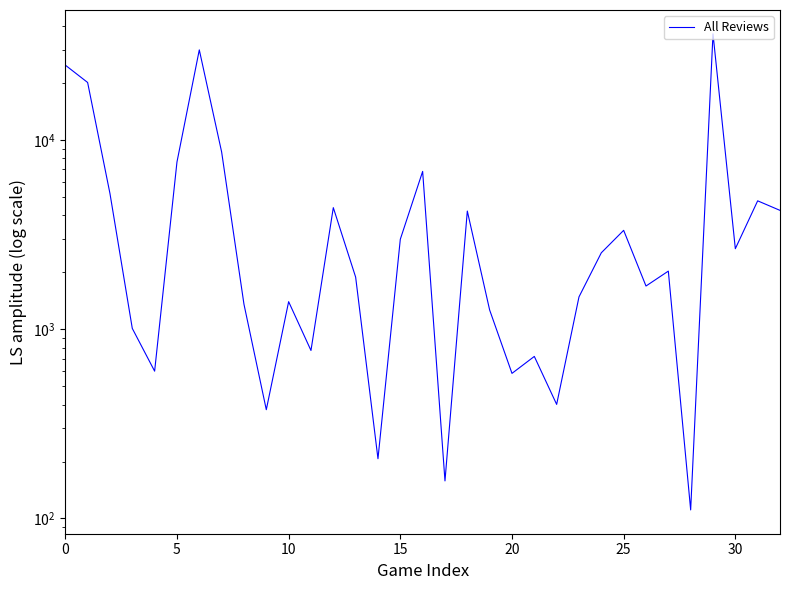

Count the number of data series in this chart.

1